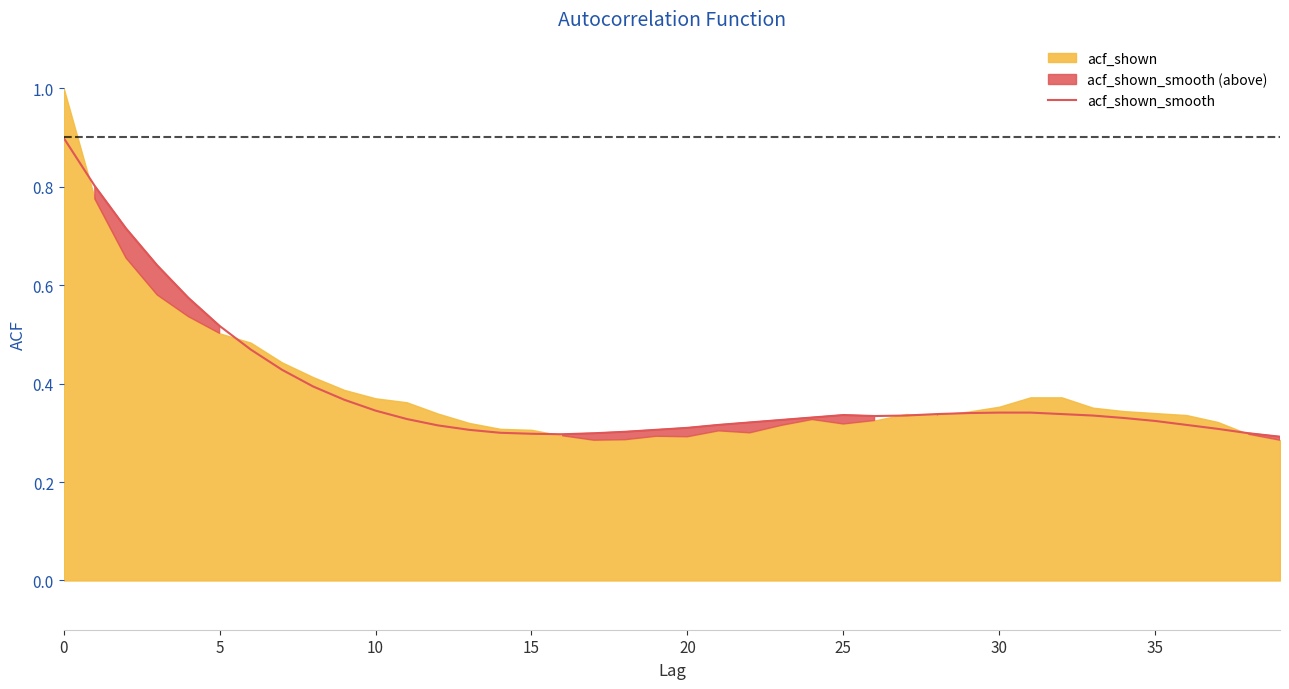

The value of acf_shown_smooth at 10 is 0.6. True or false?

False